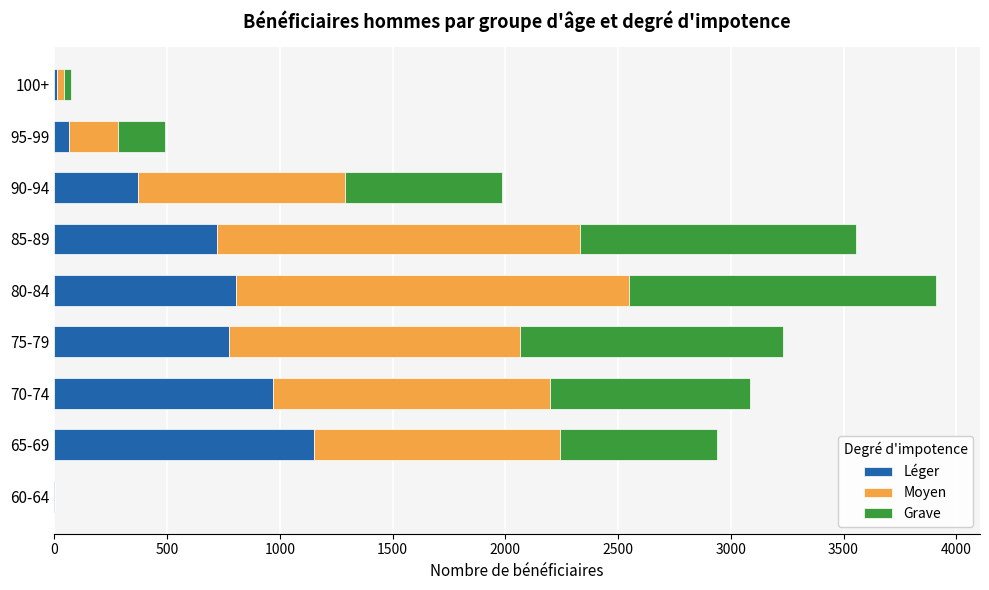

What is the maximum value for Léger?

1152